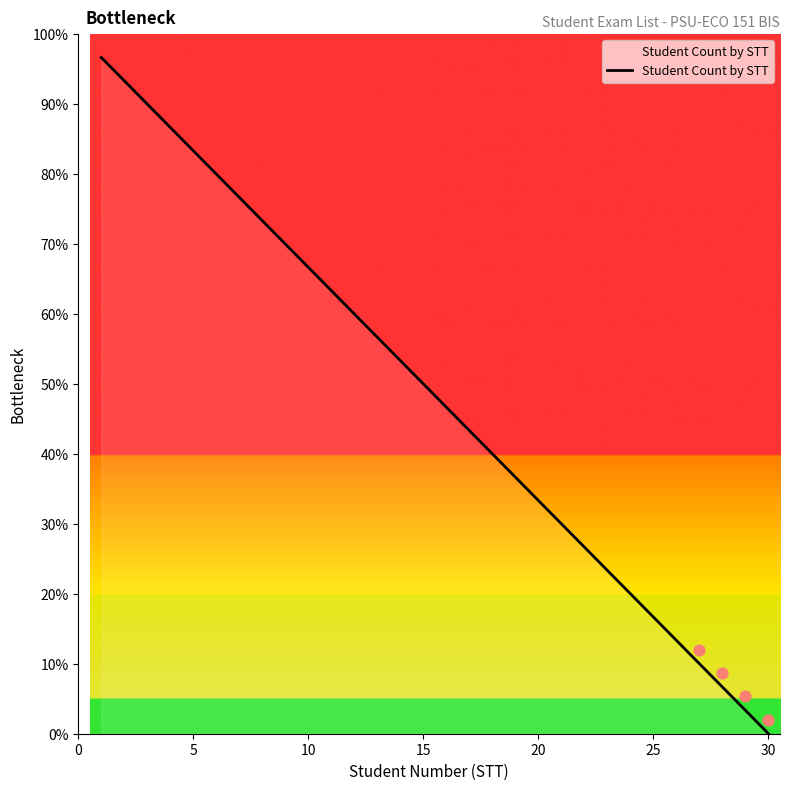

What is the highest value of the Student Count by STT series?

96.7